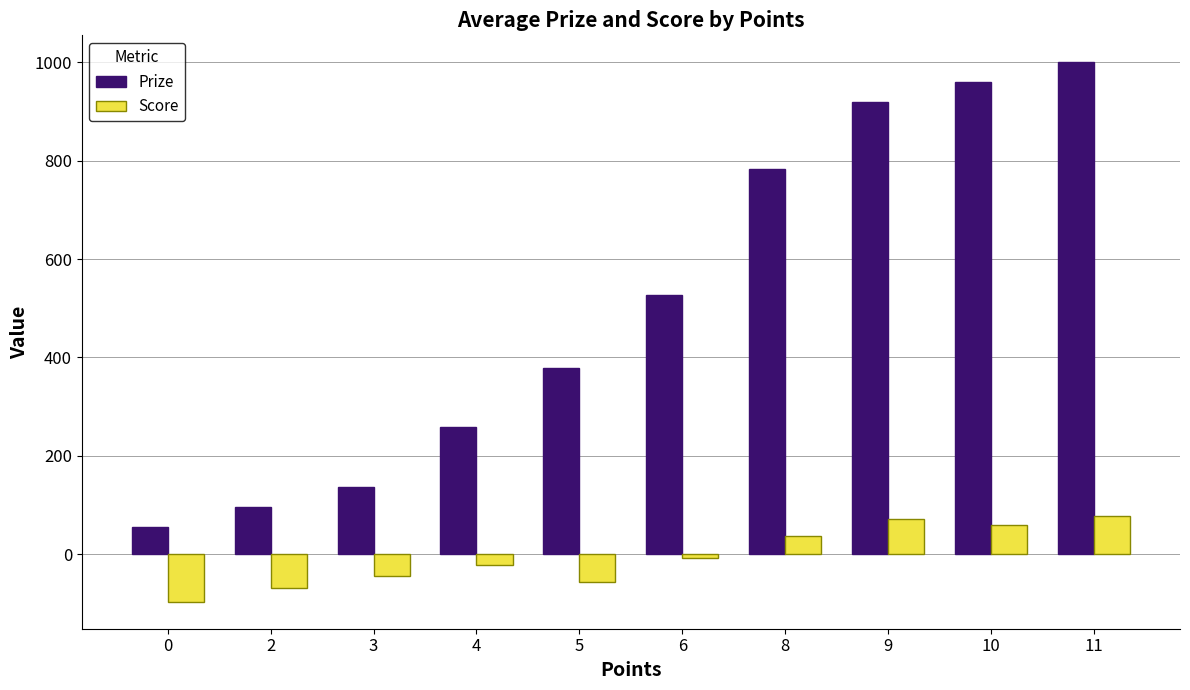

At which label does Score first exceed -7?

8